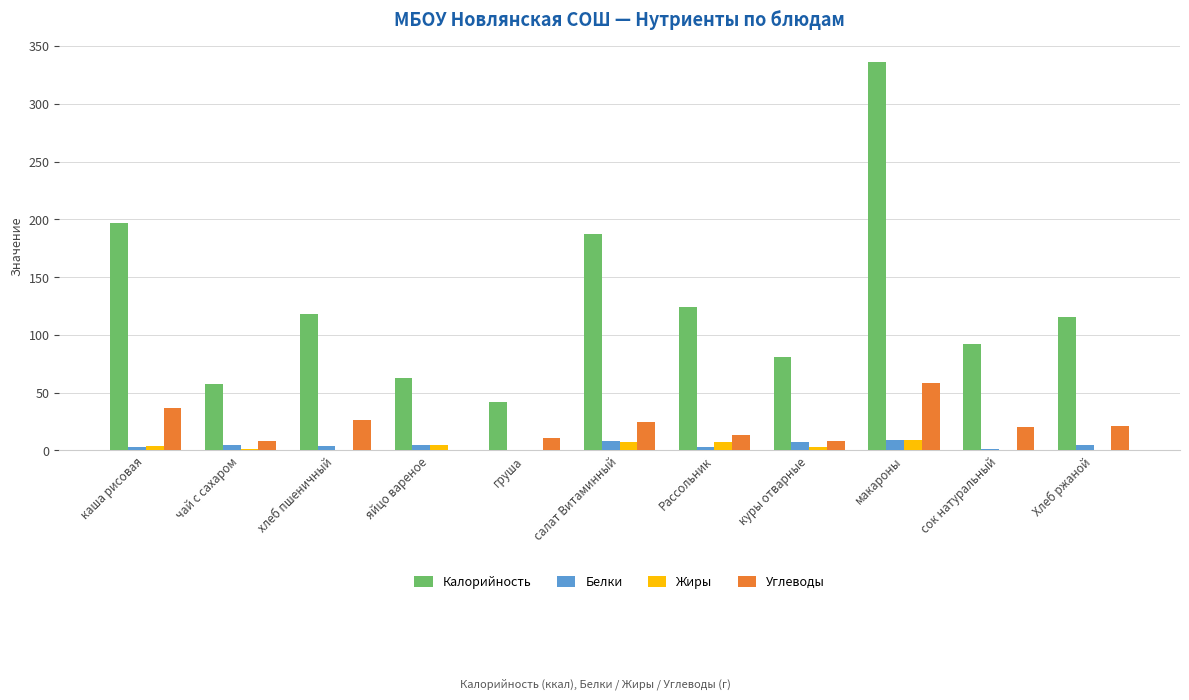

What is the sum of all Углеводы values?

226.4